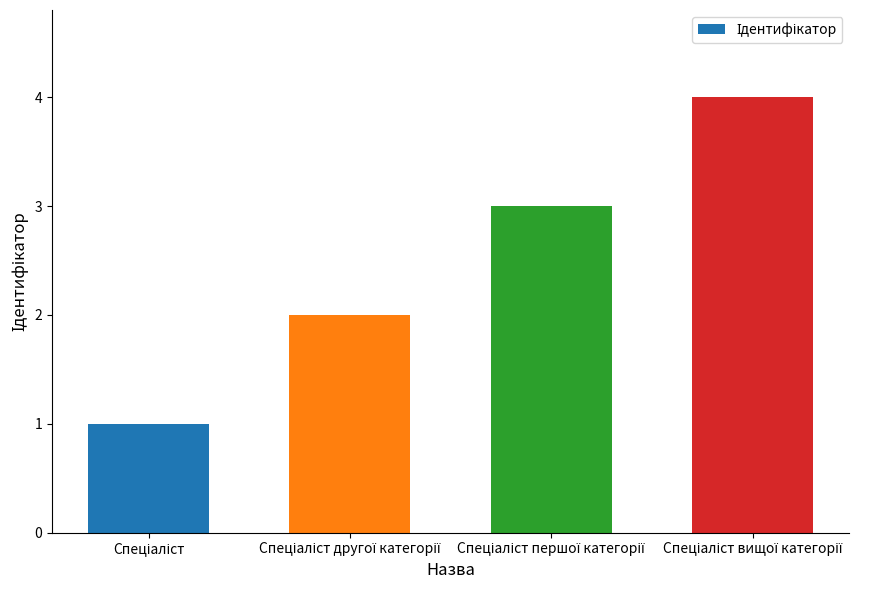

What is the maximum value shown in the chart?

4